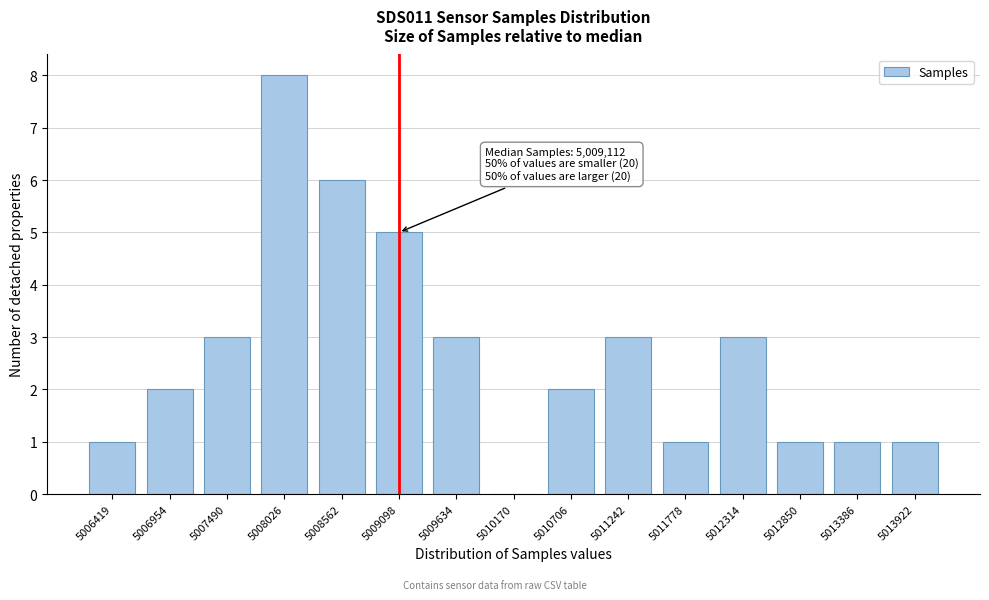

Reading right to left, list all the values displayed in this chart.

5013922=1	5013386=1	5012850=1	5012314=3	5011778=1	5011242=3	5010706=2	5010170=0	5009634=3	5009098=5	5008562=6	5008026=8	5007490=3	5006954=2	5006419=1